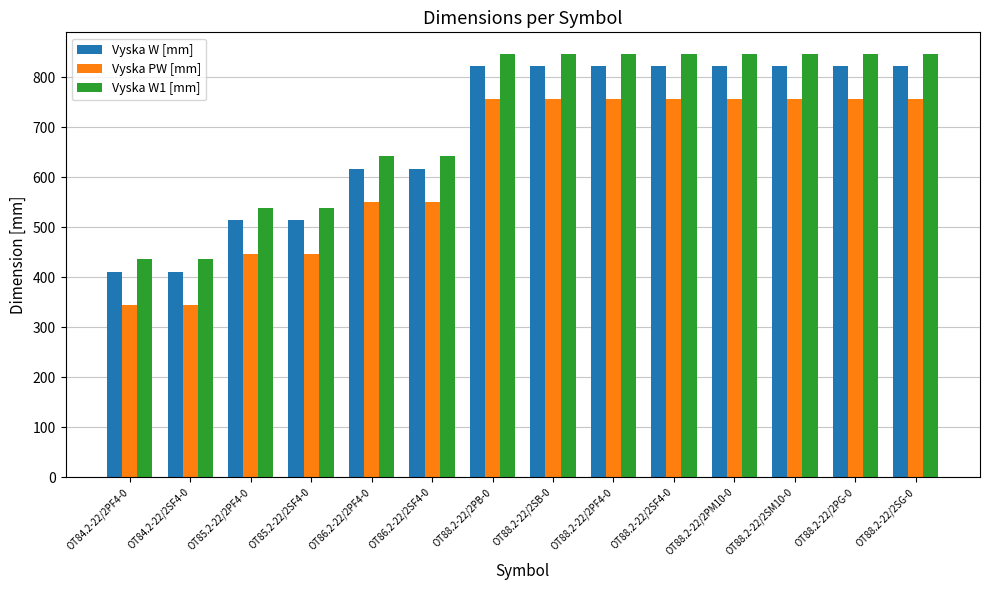

What is the total value across all series at OT84.2-22/2PF4-0?

1191